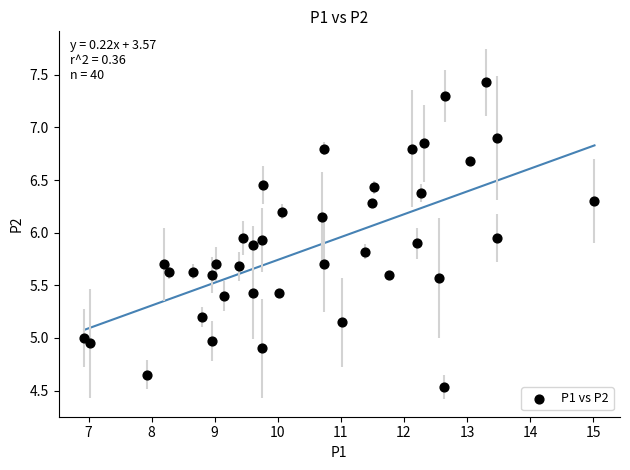

What is the range of X values (max minus min)?

8.1